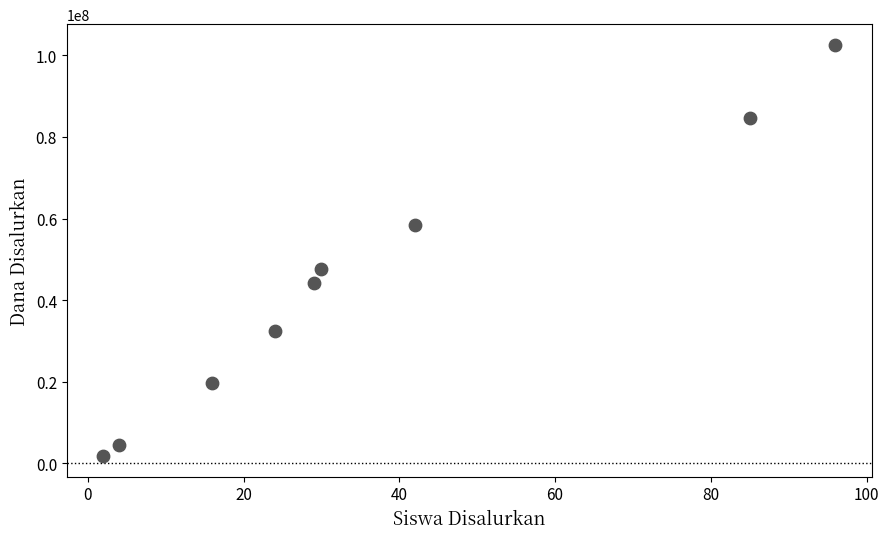

What is the average X value?

36